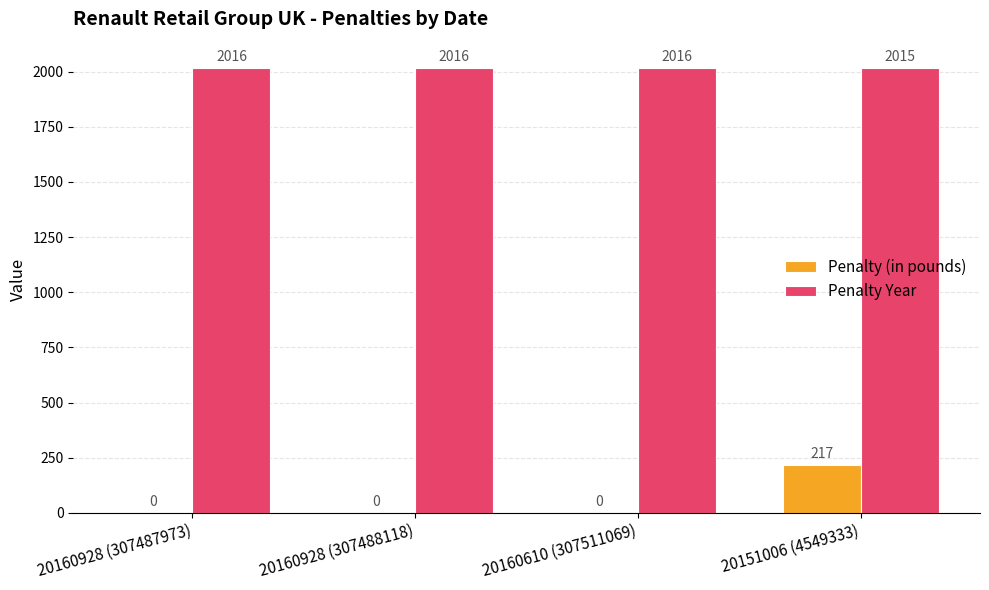

How many series are shown in this chart?

2